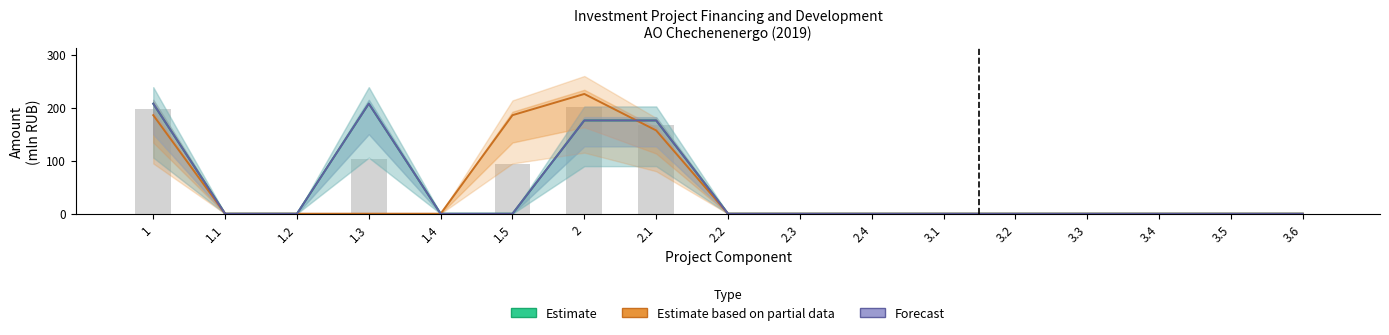

Which has a higher value, 3.5 or 1.2?

3.5